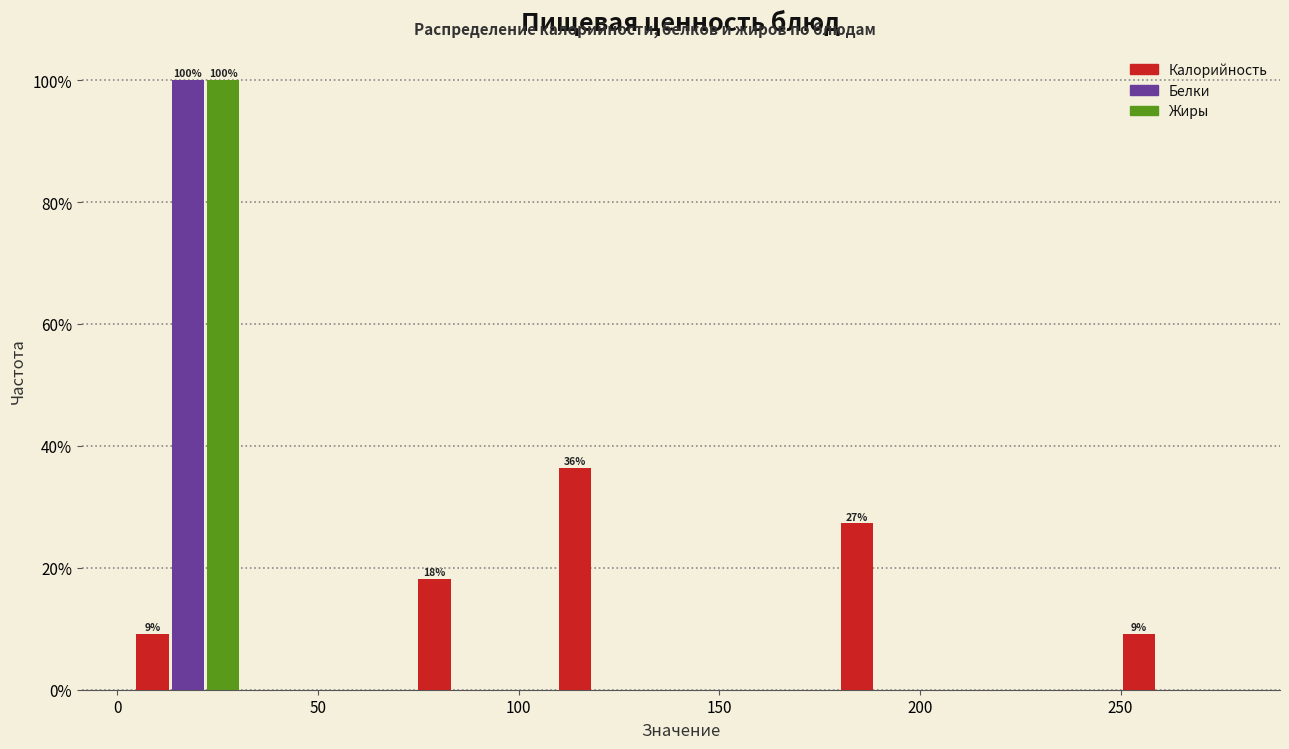

In the Калорийность series, which range on the x-axis has the tallest bar?

105 to 140